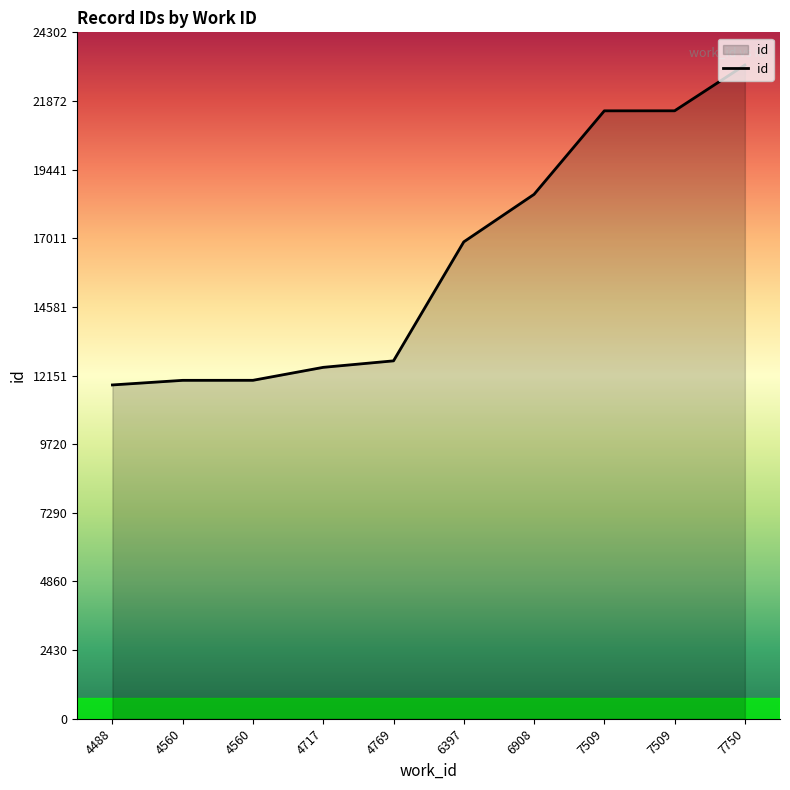

Where does the data first go above 16884?

6908